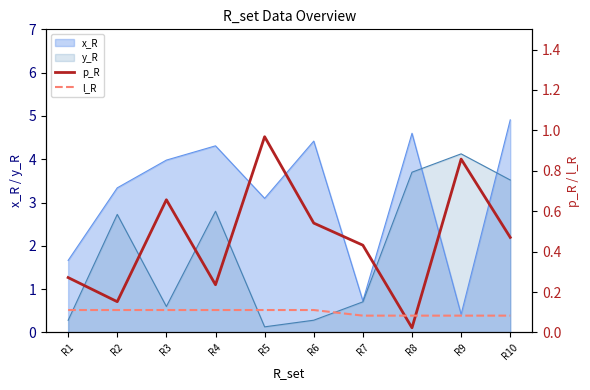

What is the difference between the second highest and minimum values in the p_R series?

0.8